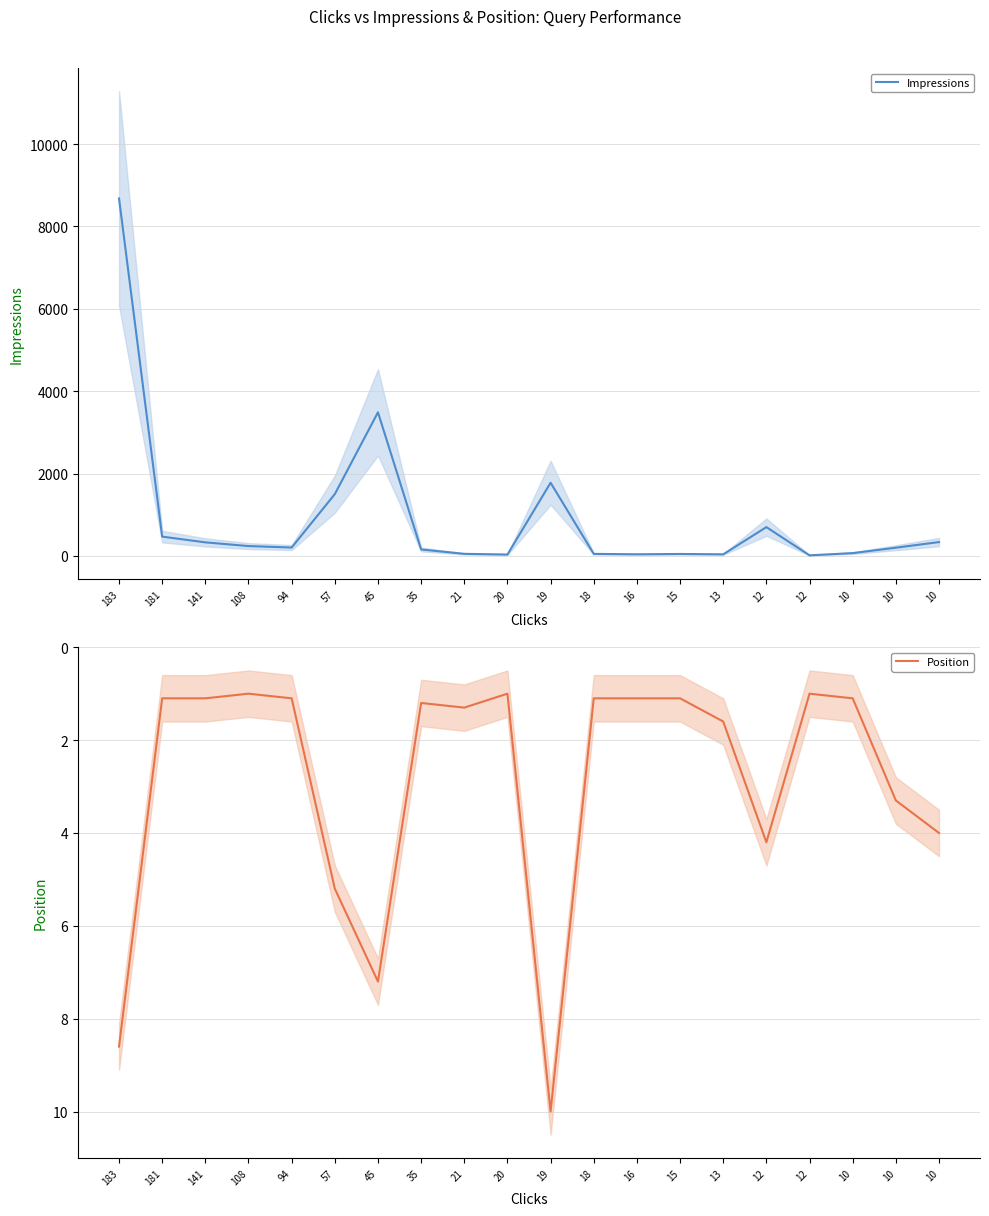

Rank the series at 10 from lowest to highest value.

Position, Impressions